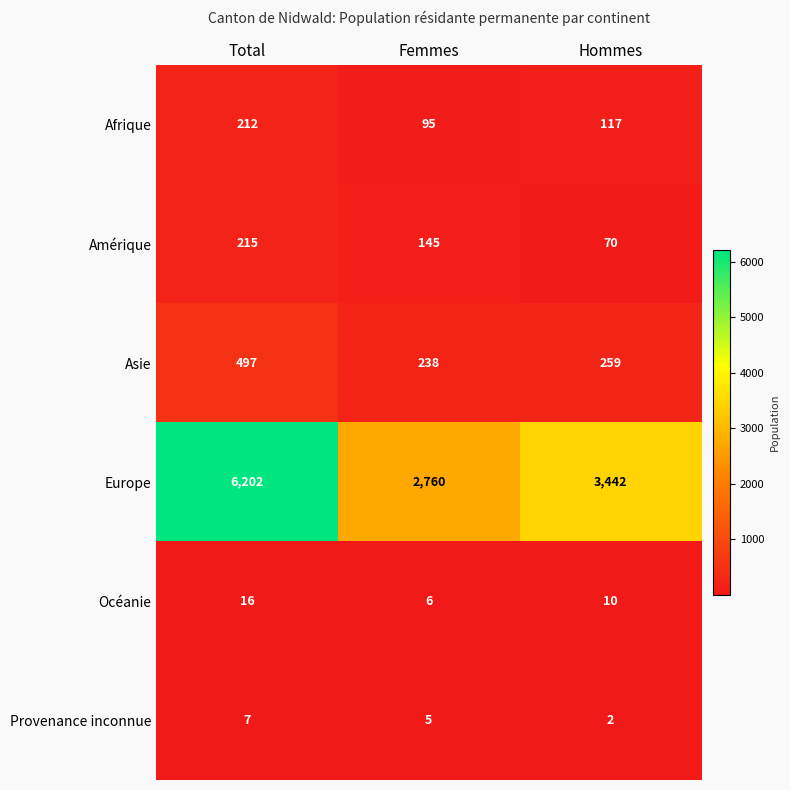

Is the value of Asie at Total greater than the value of Europe at Femmes?

No